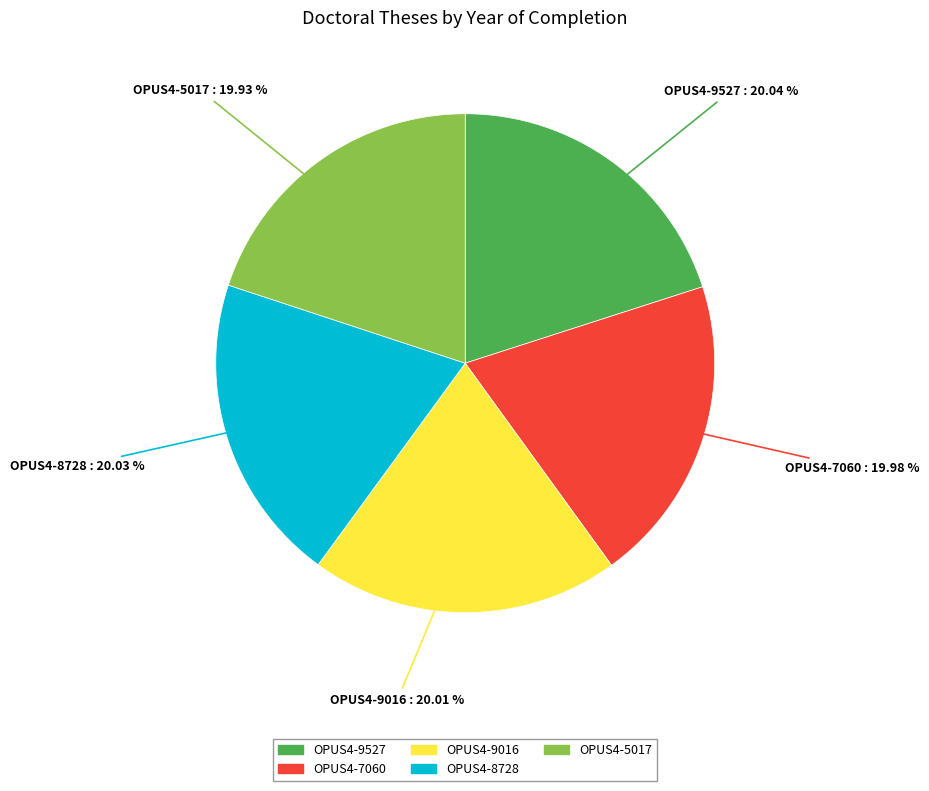

To the nearest percent, what percentage of the pie is OPUS4-5017?

20%